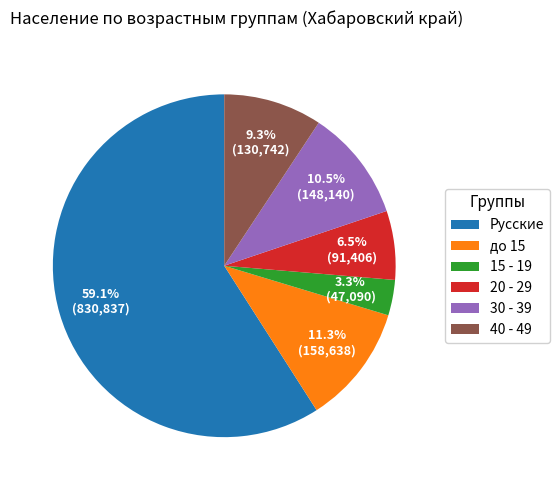

Approximately how many times larger is the value at 20 - 29 compared to 30 - 39?

0.6